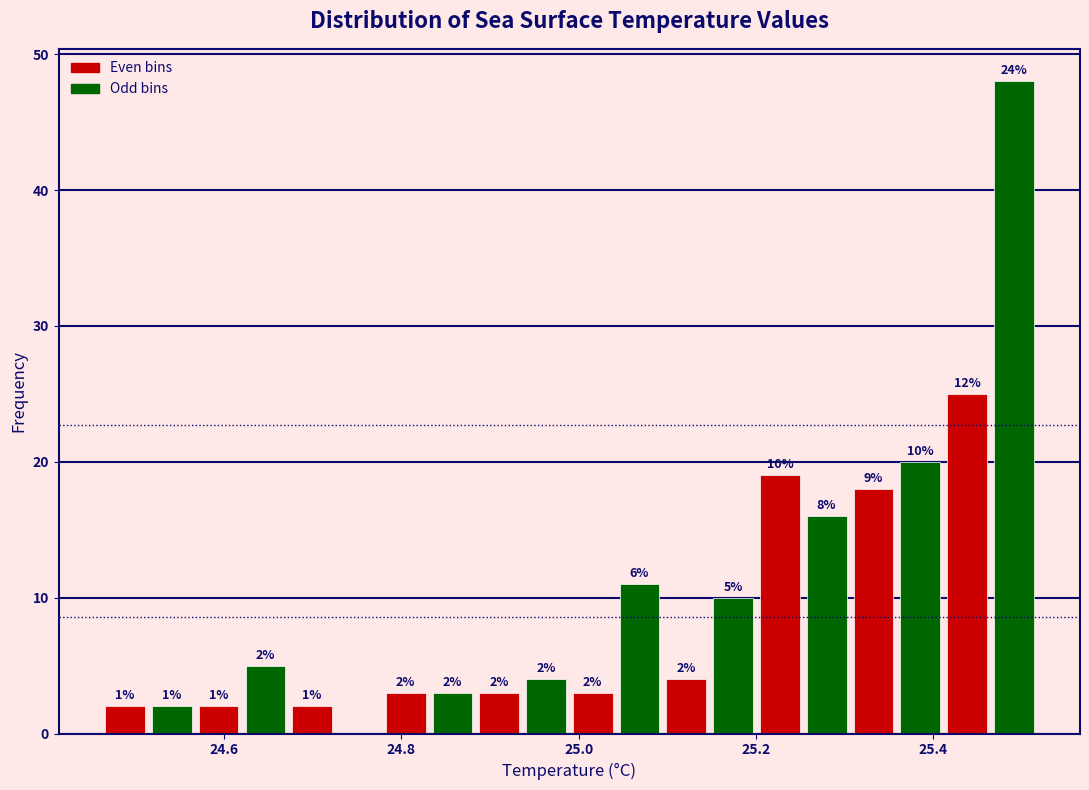

Around what value on the x-axis is the tallest bar? Give the approximate position of its centre, as read against the axis.

25.50